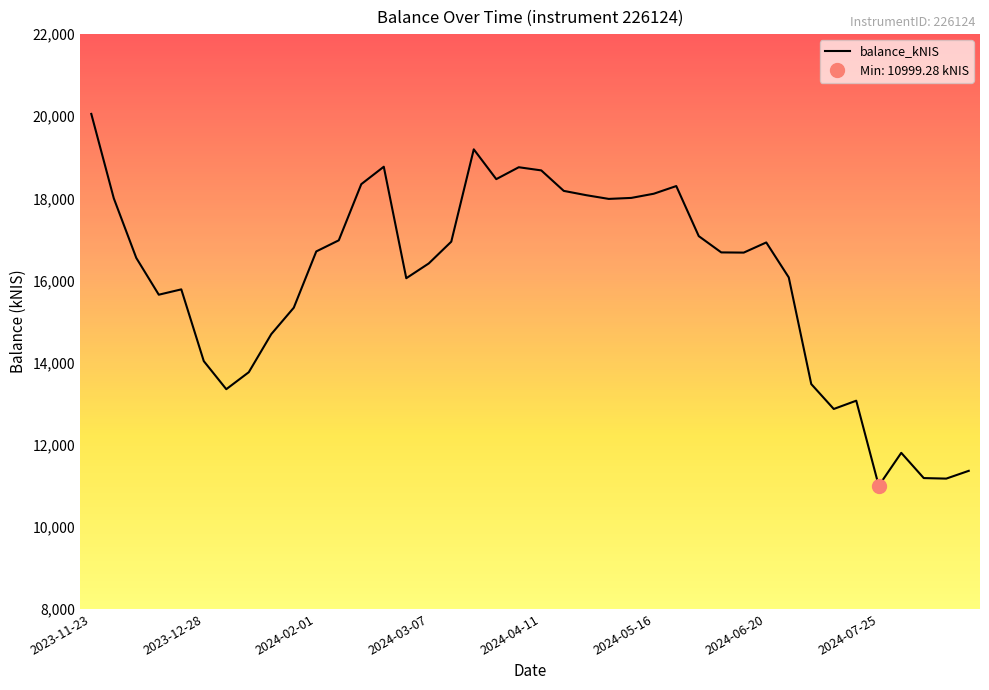

At which label does balance_kNIS reach its peak?

2023-11-23